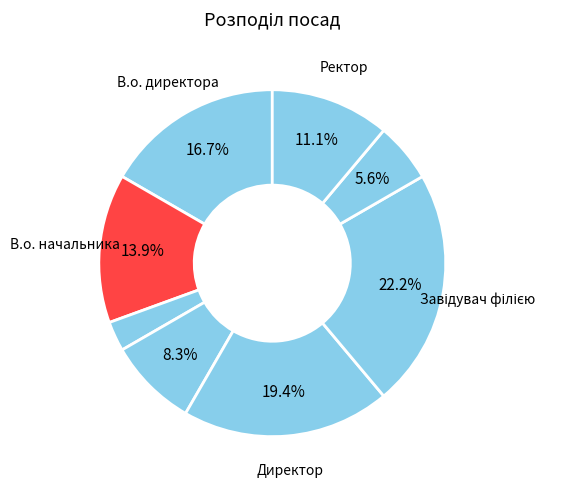

How many segments does this pie chart have?

8